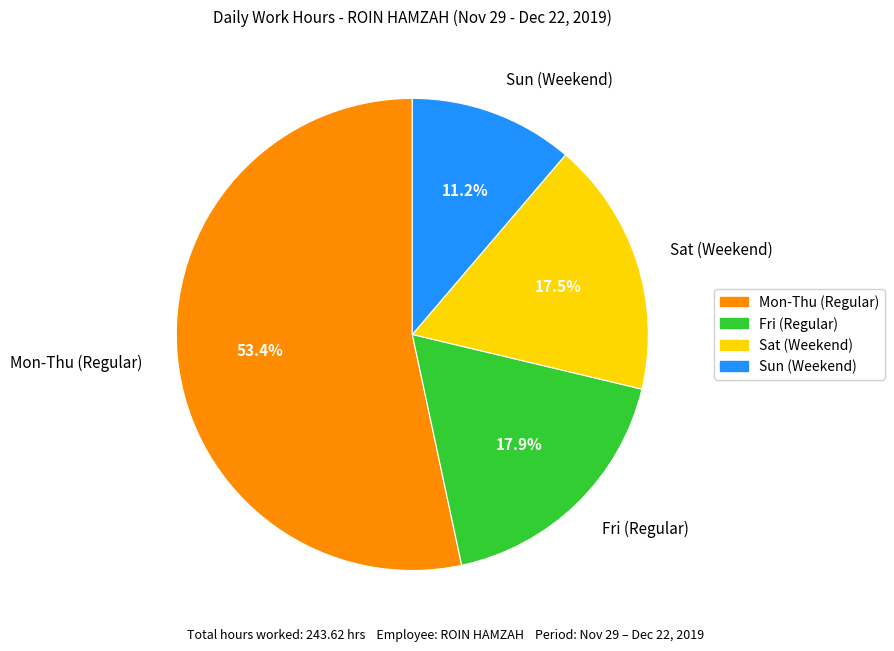

How many segments does this pie chart have?

4